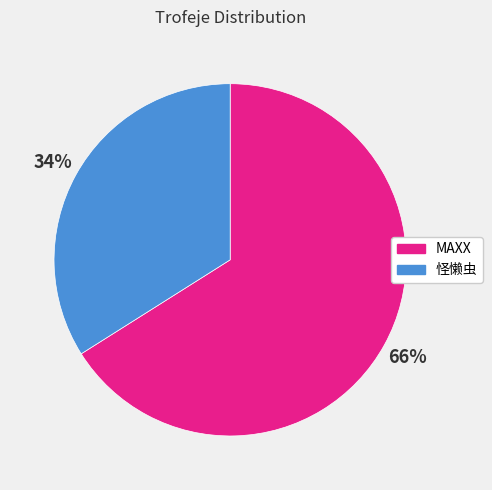

To the nearest percent, what is the combined percentage of MAXX and 怪懒虫?

100%